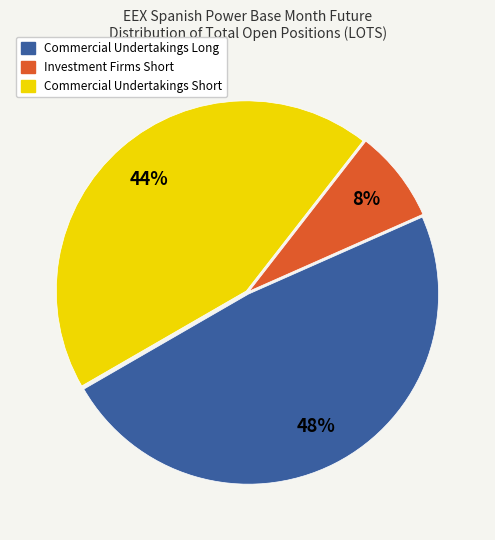

How many segments does this pie chart have?

3